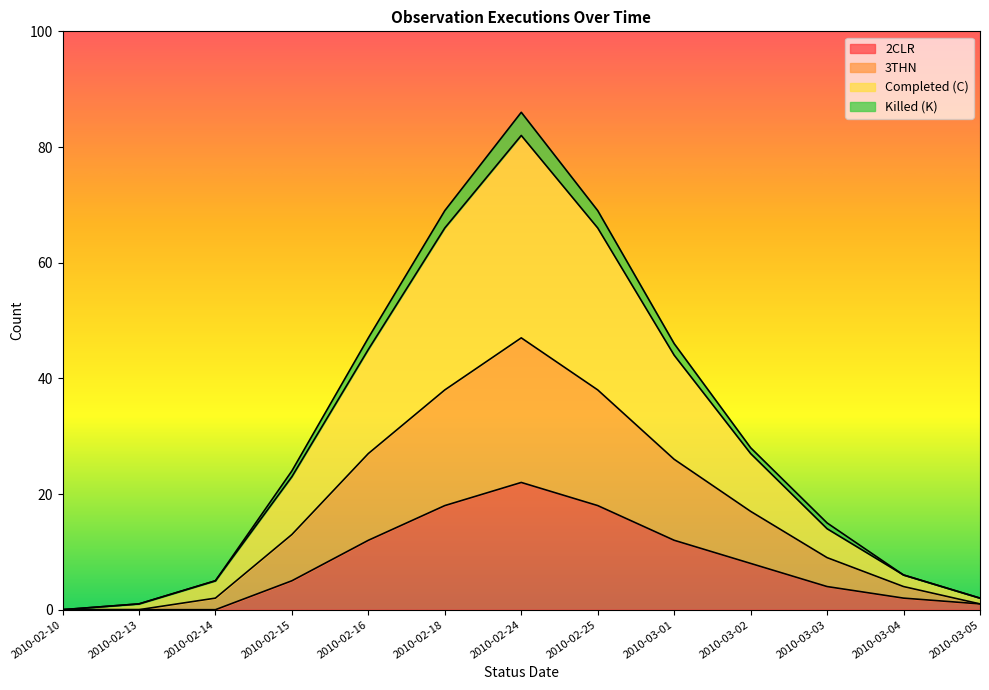

At which category is the sum across all series the highest?

2010-02-24